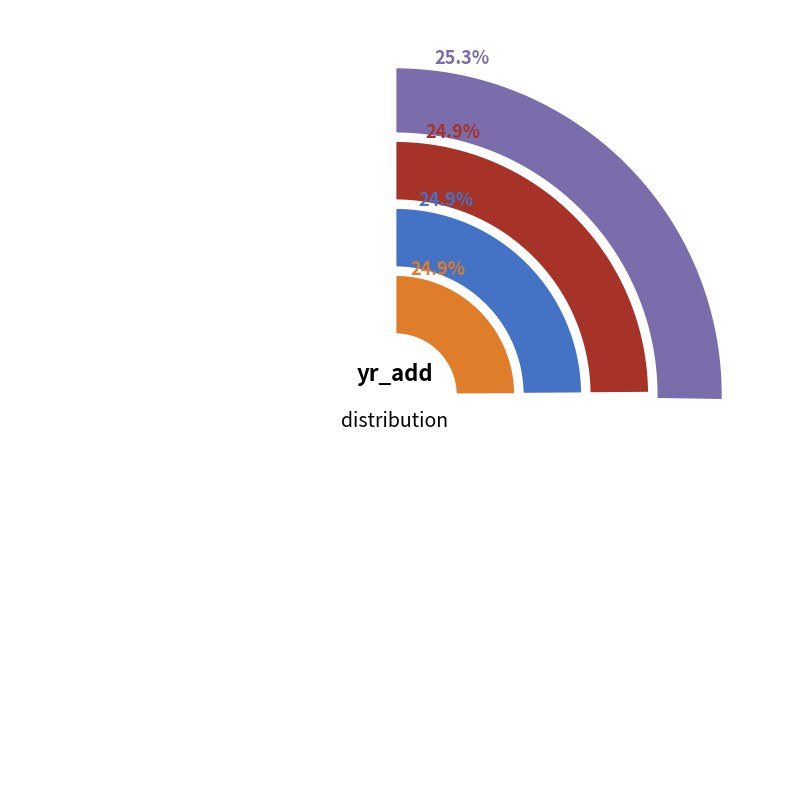

Count the number of slices in the pie.

4